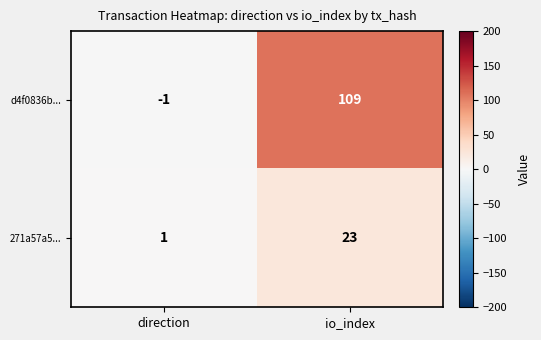

How many series are shown in this chart?

2